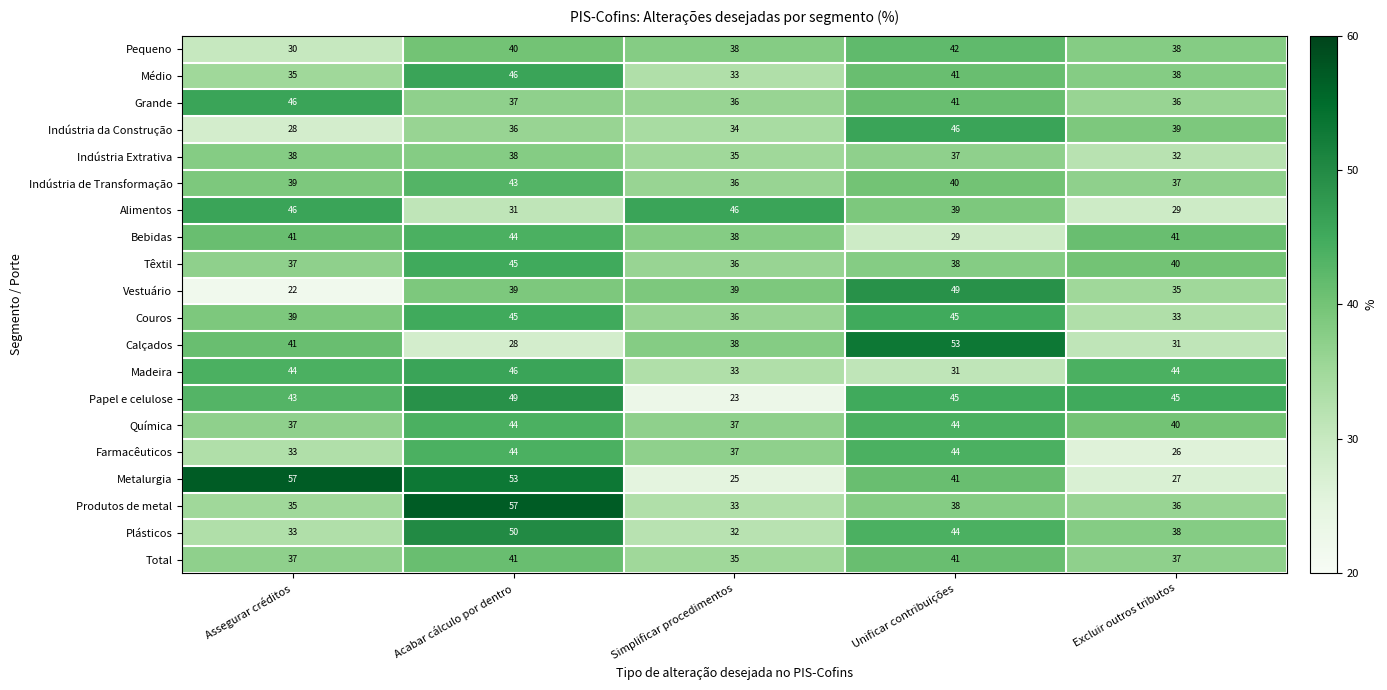

What is the greatest value displayed?

57